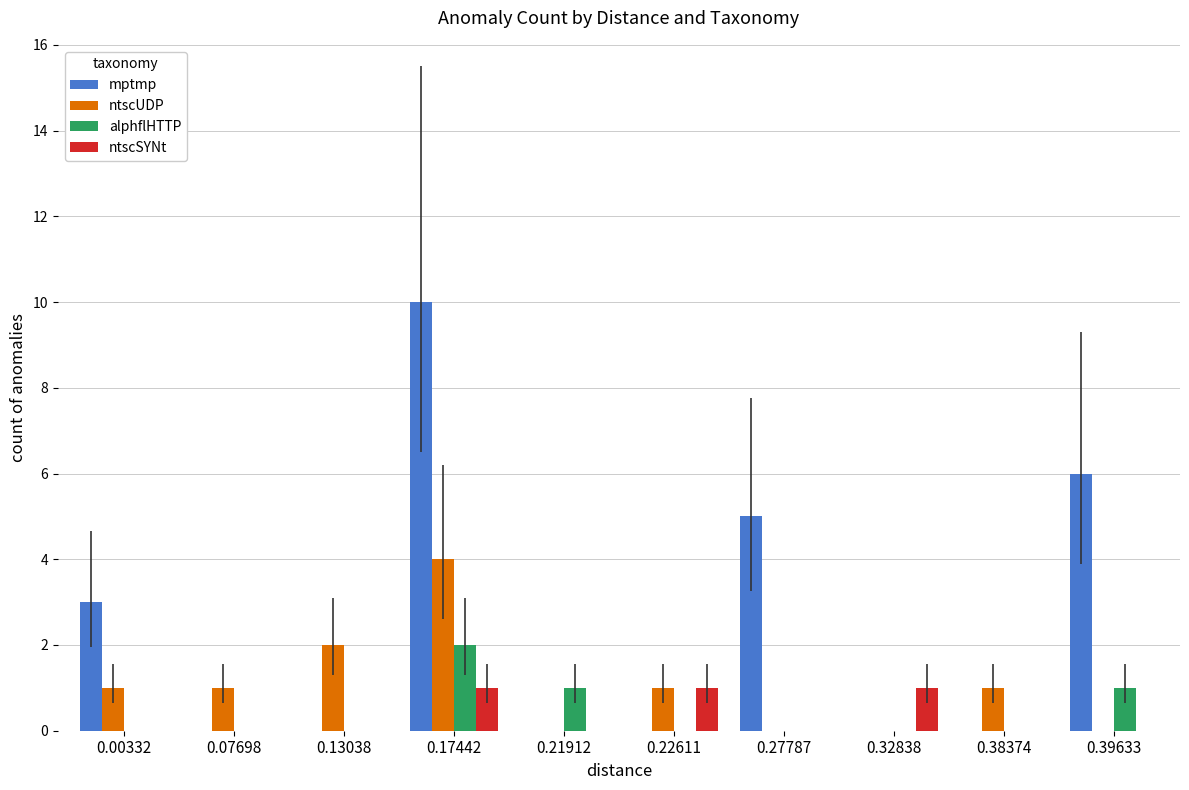

What is the greatest value displayed?

10